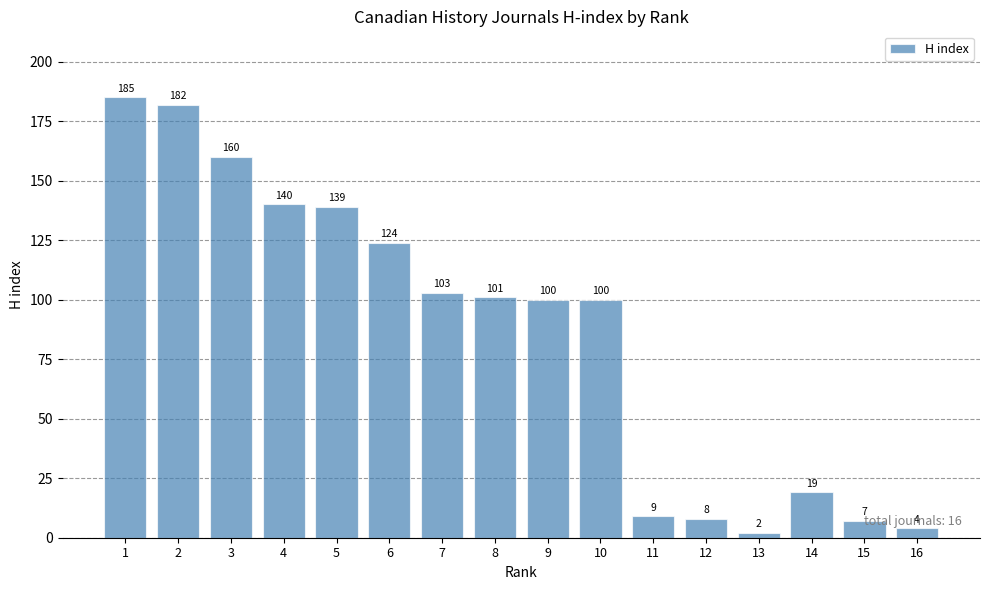

Does the chart contain any negative values?

No